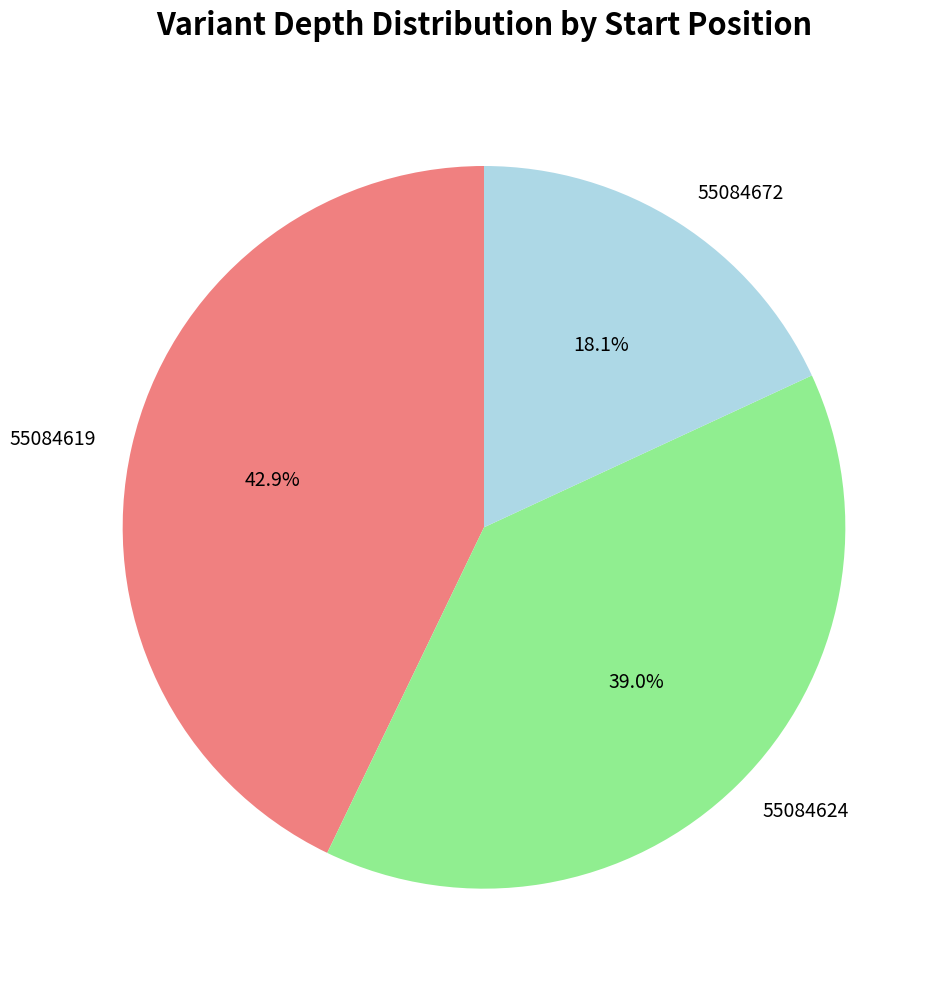

Is the sum of 55084624 and 55084672 greater than half?

Yes